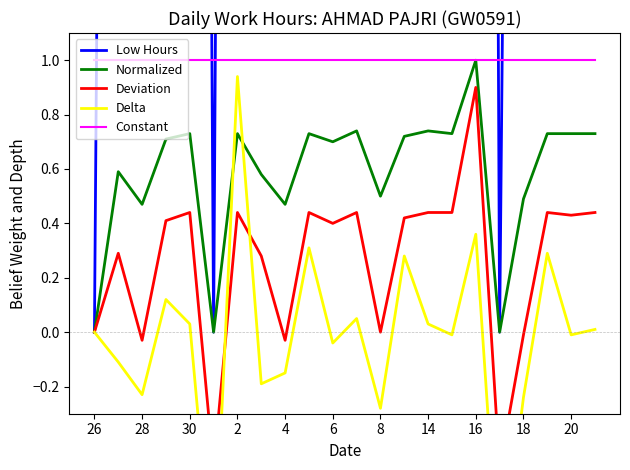

What is the lowest value of the Constant series?

1.0